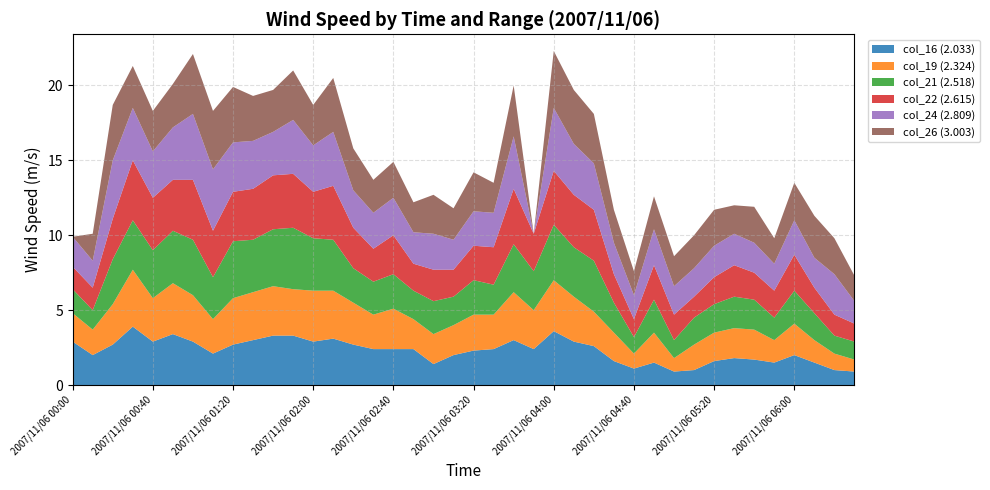

Reading right to left, extract all data points from this chart.

col_16 (2.033): 0.9	1.0	1.5	2.0	1.5	1.7	1.8	1.6	1.0	0.9	1.5	1.1	1.6	2.6	2.9	3.6	2.4	3.0	2.4	2.3	2.0	1.4	2.4	2.4	2.4	2.7	3.1	2.9	3.3	3.3	3.0	2.7	2.1	2.9	3.4	2.9	3.9	2.7	2.0	2.9
col_19 (2.324): 0.8	1.1	1.5	2.1	1.5	2.0	2.0	1.9	1.7	0.9	2.0	1.0	1.9	2.3	3.0	3.4	2.6	3.2	2.3	2.4	2.0	2.0	2.0	2.7	2.3	2.8	3.2	3.4	3.1	3.3	3.2	3.1	2.3	3.1	3.4	2.9	3.8	2.7	1.7	1.9
col_21 (2.518): 1.2	1.2	1.8	2.2	1.5	2.0	2.1	1.9	1.8	1.2	2.2	1.1	2.0	3.4	3.3	3.7	2.6	3.2	2.0	2.3	1.9	2.2	1.9	2.3	2.2	2.3	3.4	3.5	4.1	3.8	3.5	3.8	2.8	3.7	3.5	3.2	3.3	3.0	1.3	1.6
col_22 (2.615): 1.2	1.4	1.7	2.4	1.8	1.8	2.1	1.8	1.4	1.7	2.3	1.2	1.9	3.4	3.5	3.6	2.5	3.7	2.5	2.3	1.8	2.1	1.8	2.6	2.2	2.7	3.6	3.1	3.6	3.6	3.4	3.3	3.1	4.0	3.4	3.5	4.0	2.7	1.5	1.5
col_24 (2.809): 1.5	2.7	2.0	2.3	1.8	2.0	2.1	2.1	1.9	1.9	2.4	1.6	2.1	3.1	3.4	4.2	0.0	3.5	2.3	2.3	2.0	2.4	2.1	2.5	2.4	2.5	3.6	3.1	3.6	2.9	3.2	3.3	4.1	4.4	3.5	3.1	3.5	3.9	1.8	2.0
col_26 (3.003): 1.7	2.4	2.8	2.5	1.7	2.4	1.9	2.4	2.2	2.0	2.2	1.6	2.2	3.3	3.6	3.8	0.0	3.4	2.0	2.6	2.1	2.6	2.0	2.4	2.2	2.8	3.6	2.7	3.3	2.8	3.0	3.7	3.9	4.0	2.9	2.7	2.8	3.7	1.8	0.0